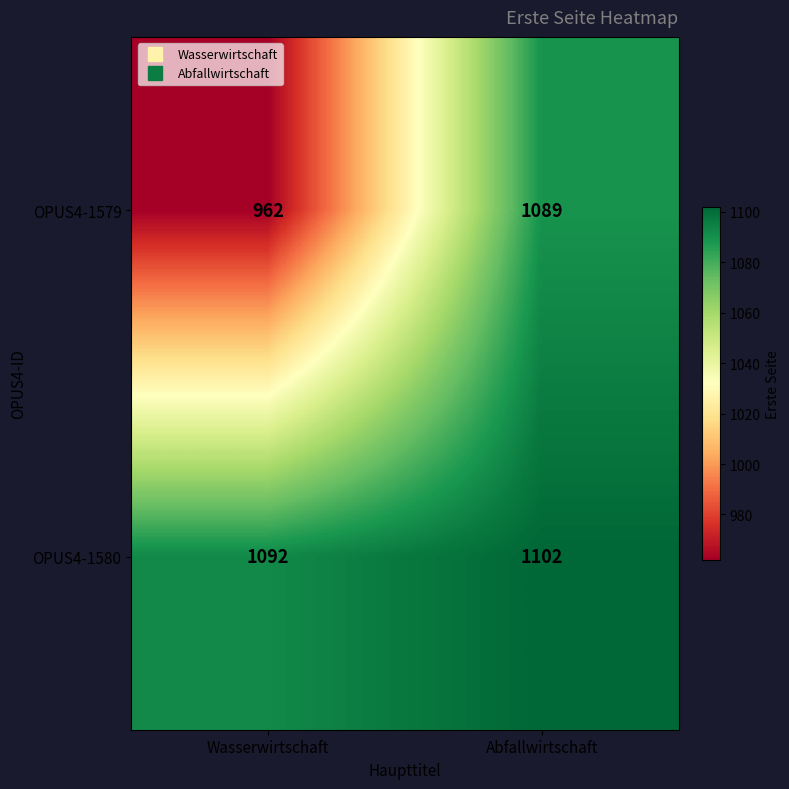

Count the number of data series in this chart.

2